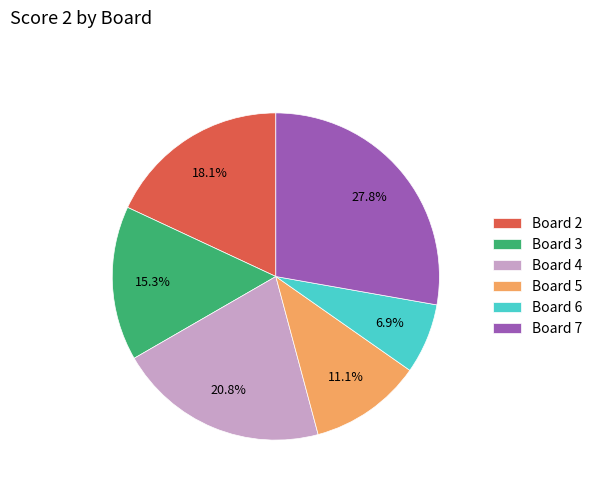

Between Board 3 and Board 2, which is larger?

Board 2